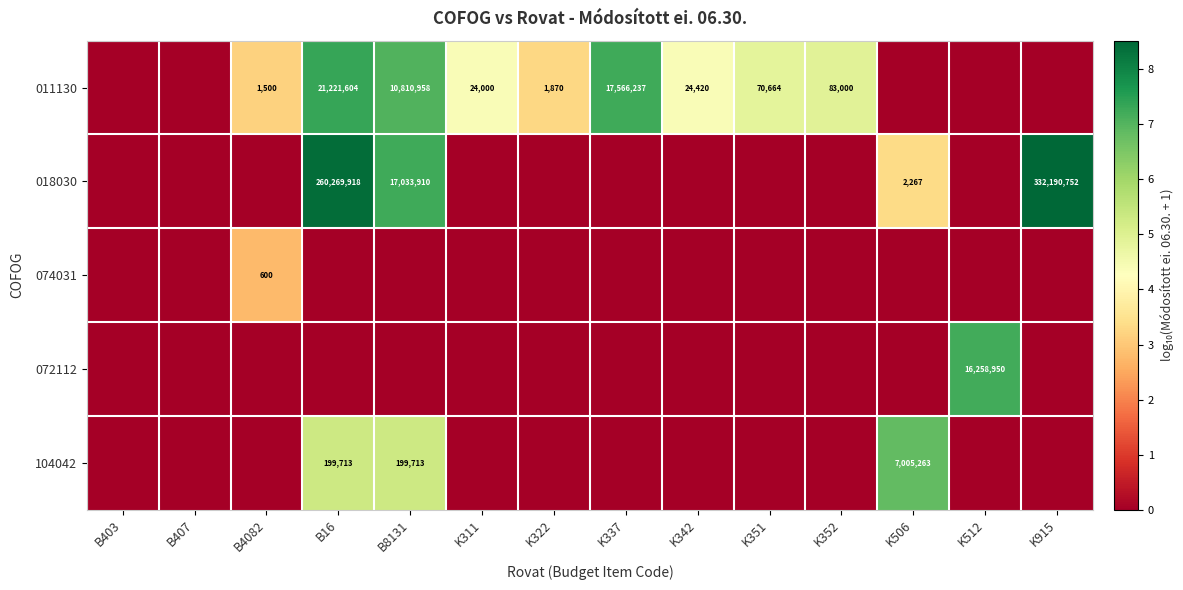

At which category is the sum across all series the highest?

B16